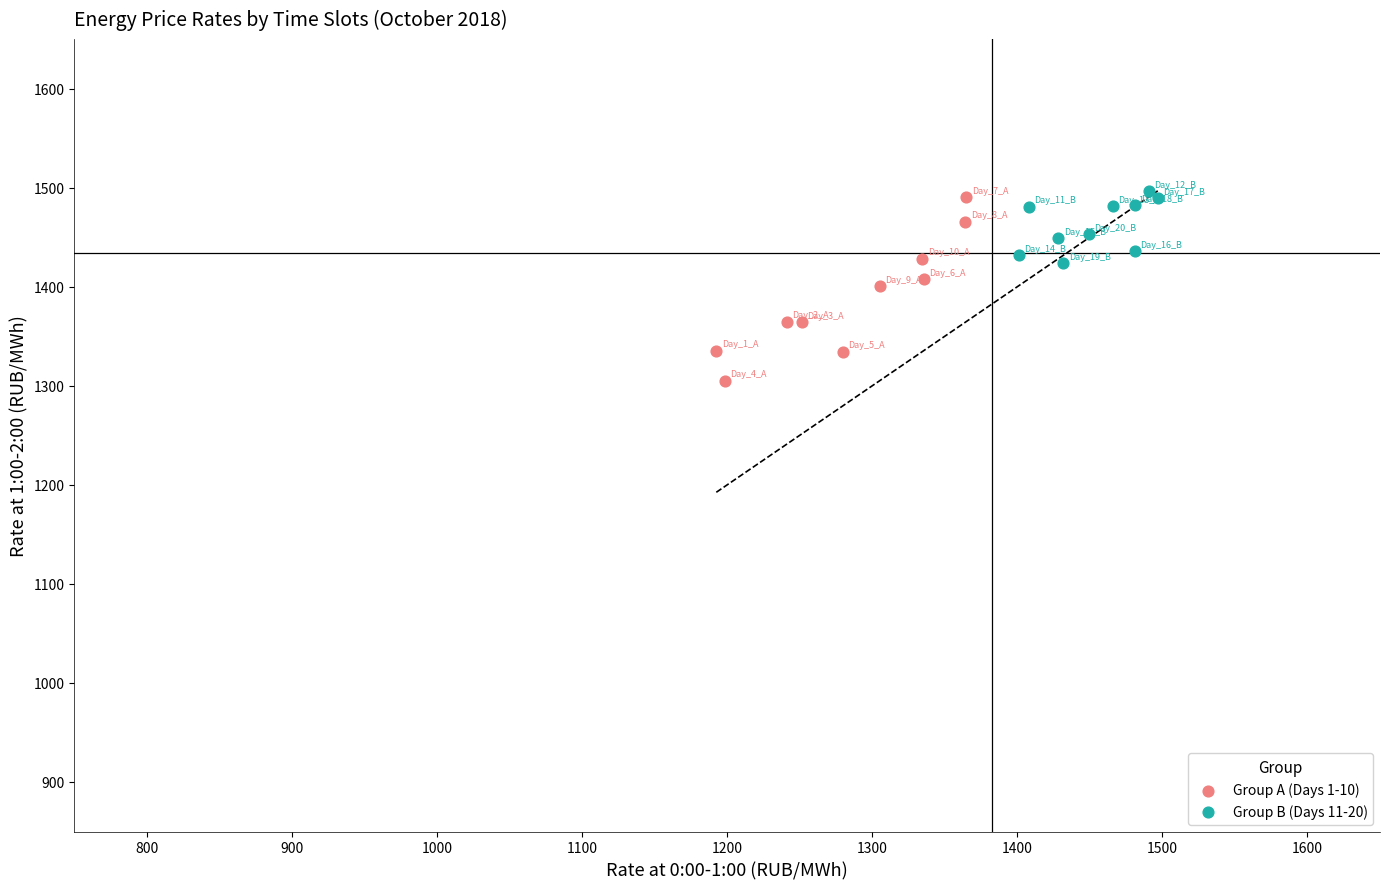

What are all the series names shown in the legend?

Group A (Days 1-10), Group B (Days 11-20)